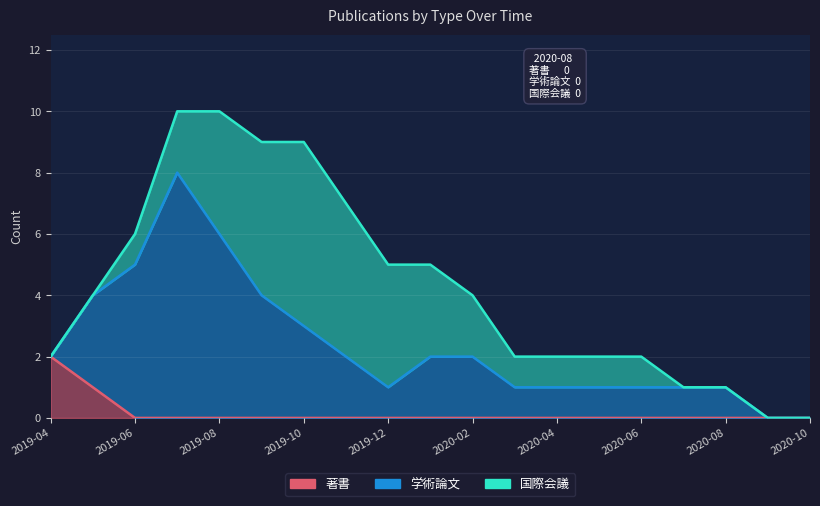

What is the difference between the maximum and second lowest values in the 国際会議 series?

6